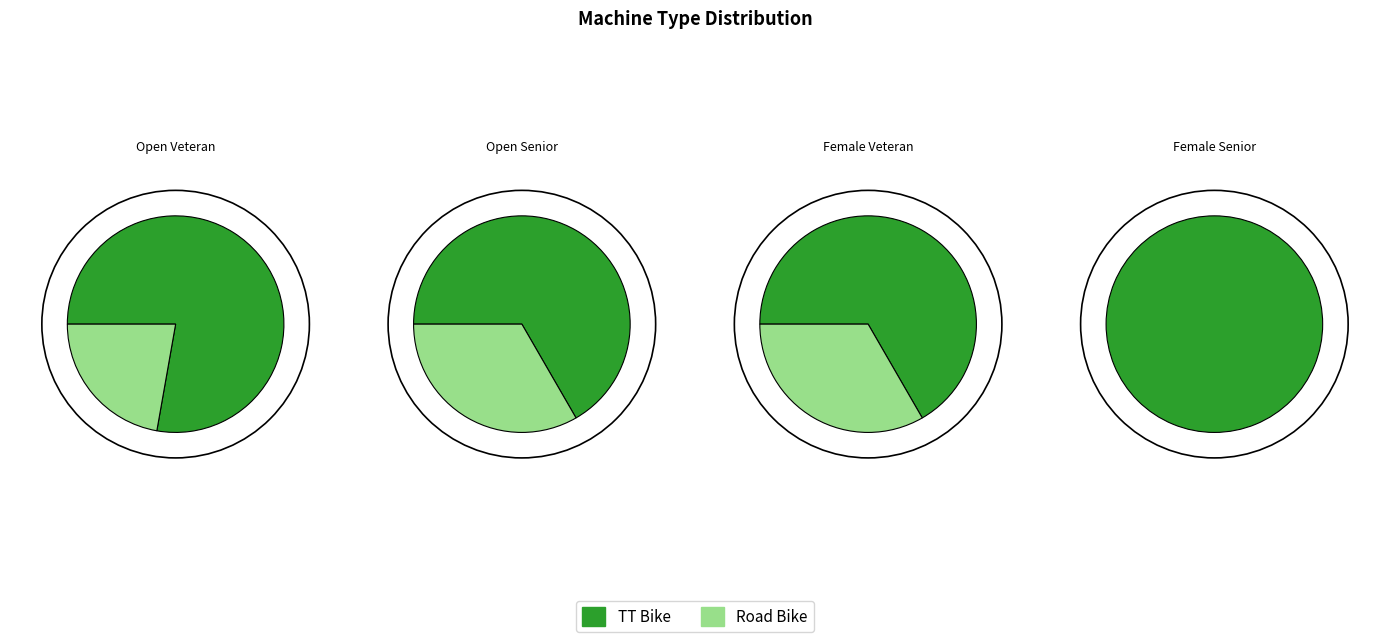

Combined, what portion of the pie is Road Bike and TT Bike?

100.0%